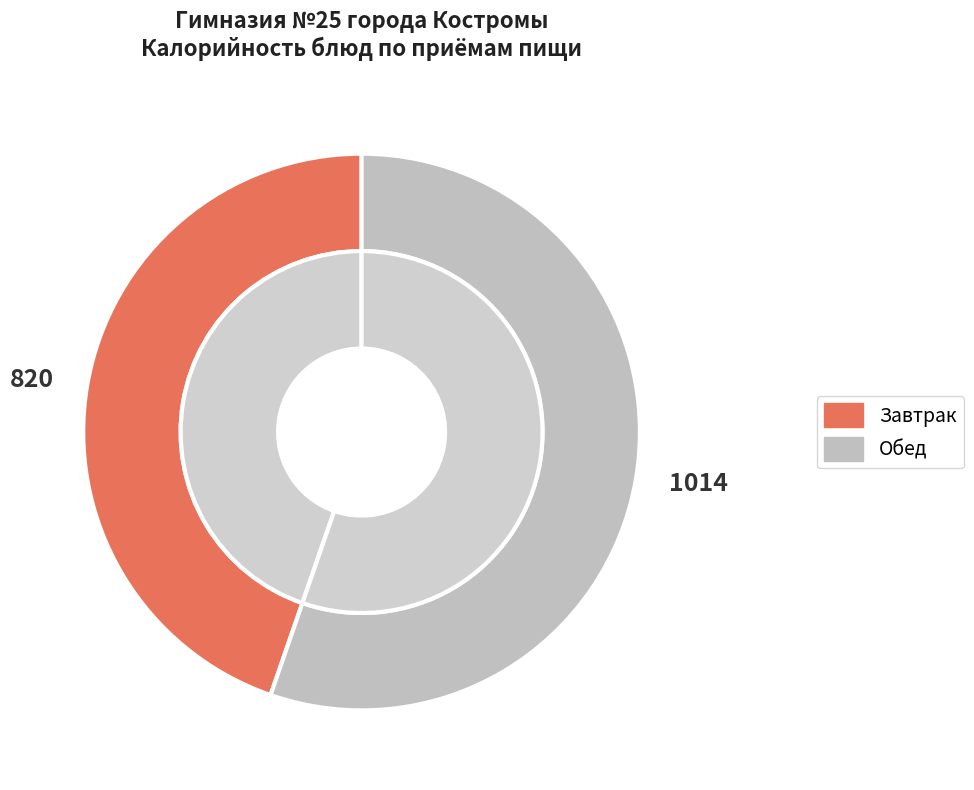

The Гуляш slice represents 24% of the pie. True or false?

False